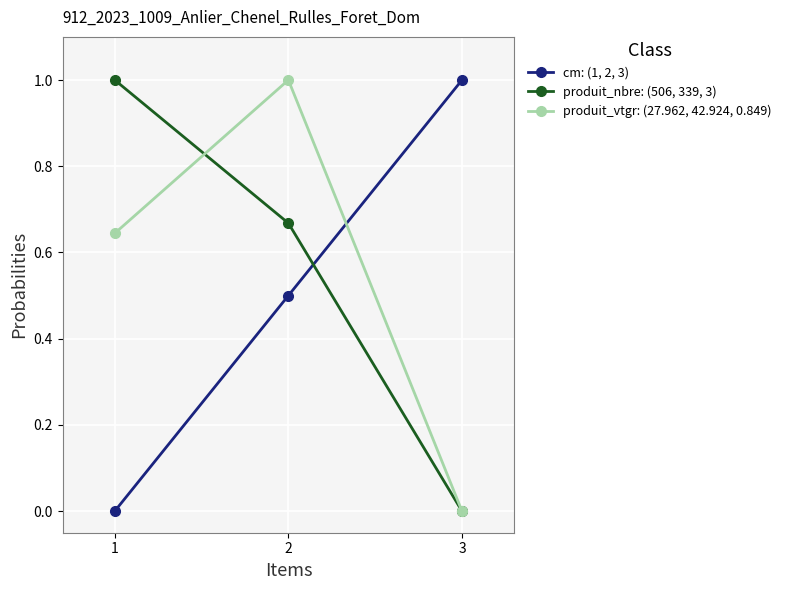

True or false: cm: (1, 2, 3) has a value of 0.0 at 1.

True